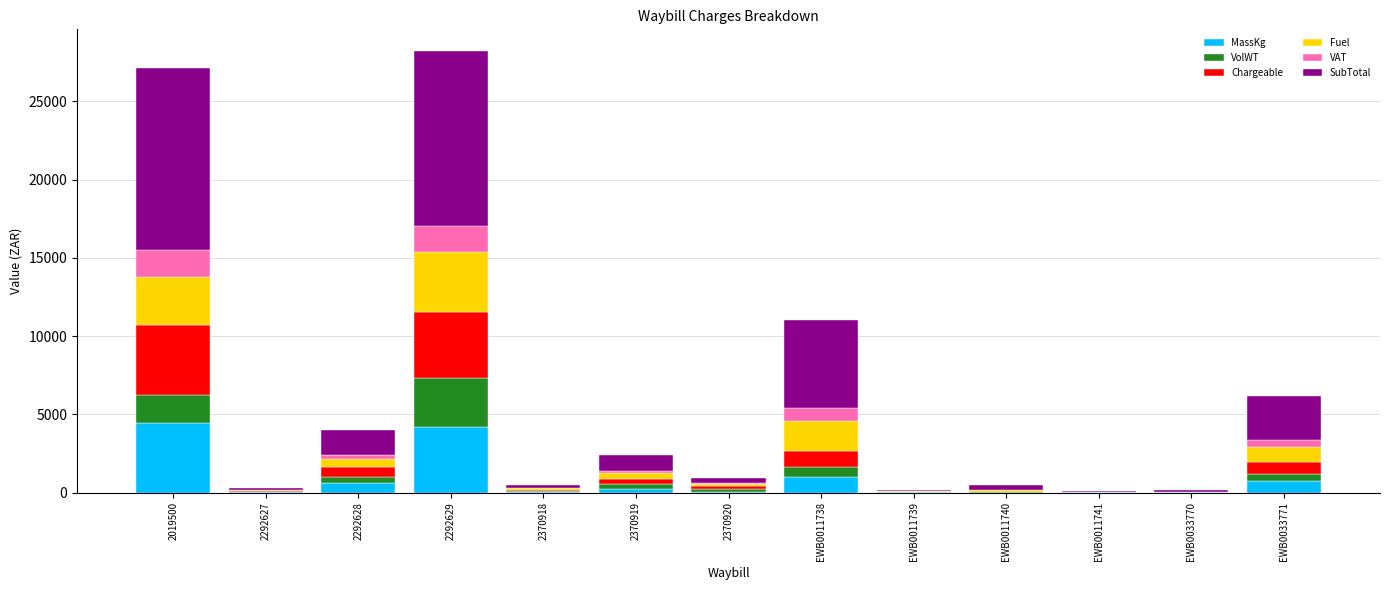

True or false: MassKg has a value of 60.0 at 2370920.

True